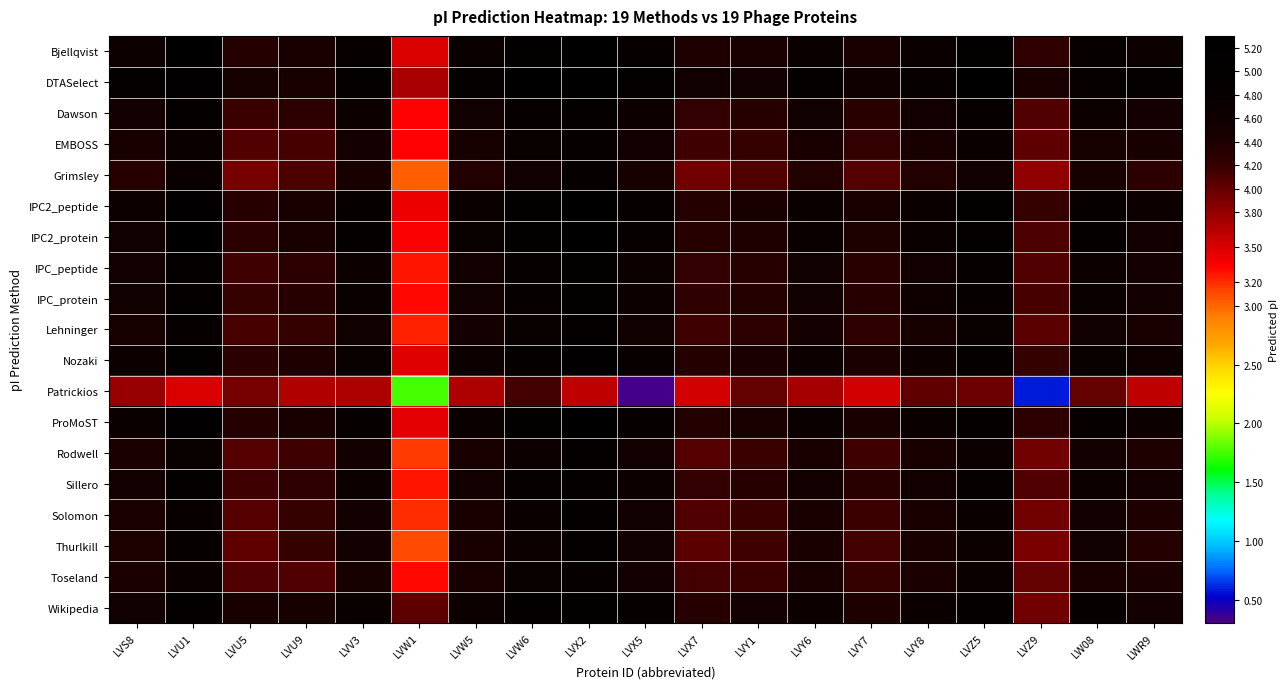

Which category has the lowest value across all series?

LVX5